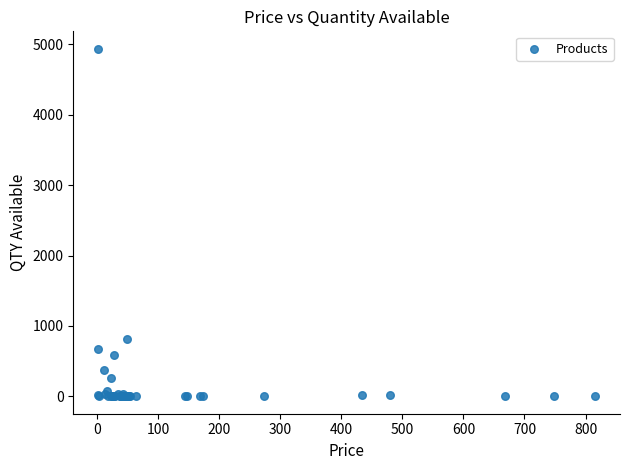

What Y value in the scatter plot is closest to 2469?

817